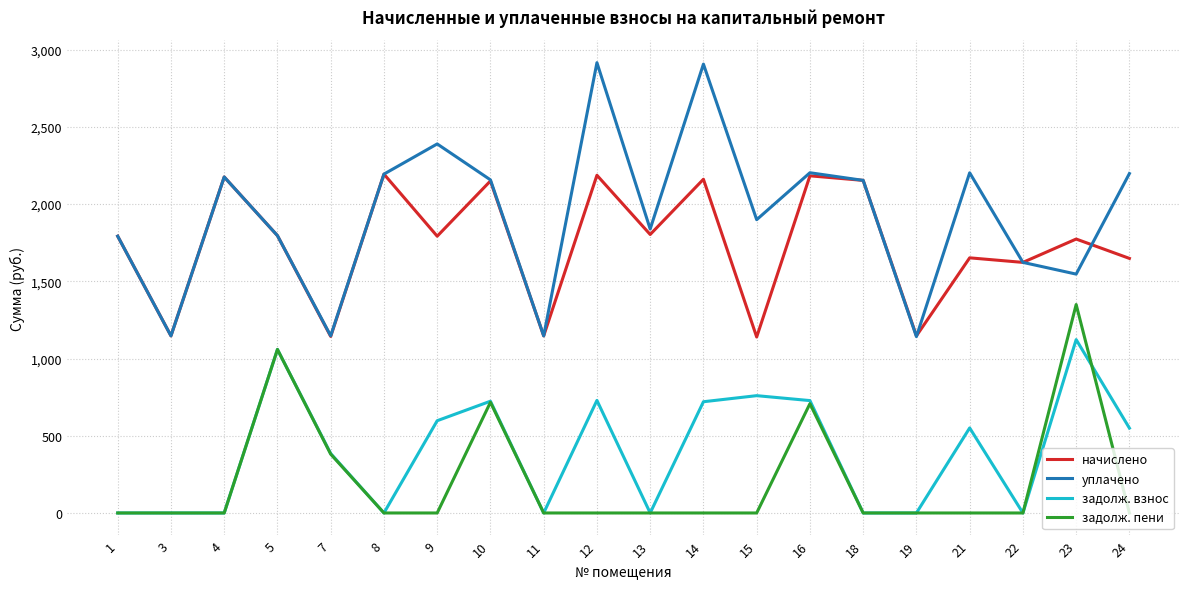

The задолж. пени series shows 0.0 at 1. True or false?

True